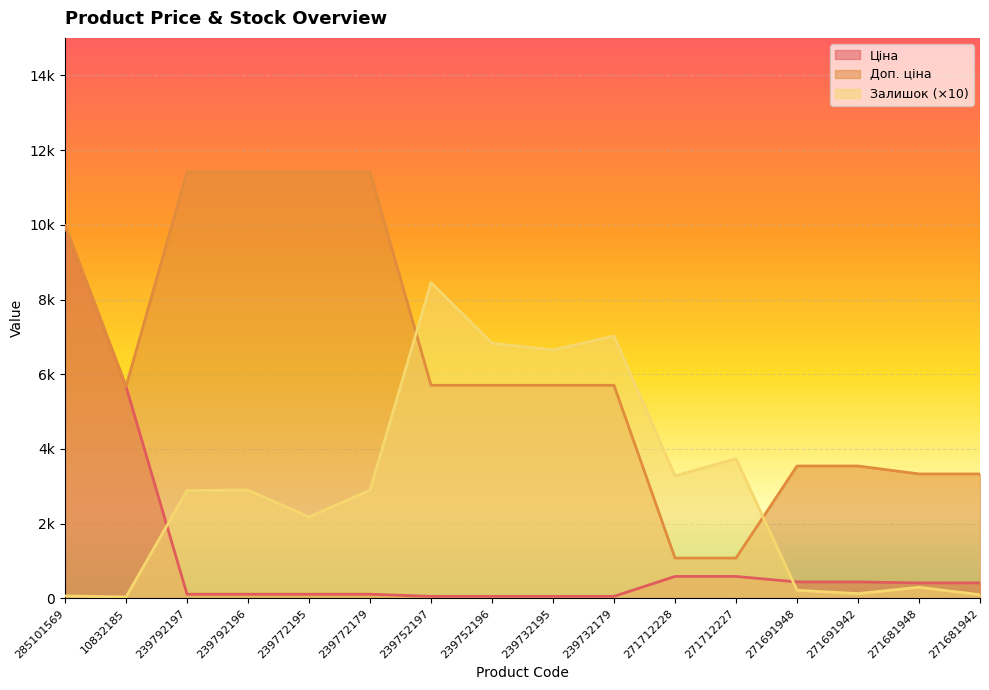

The Ціна series shows 14.2 at 239732179. True or false?

False